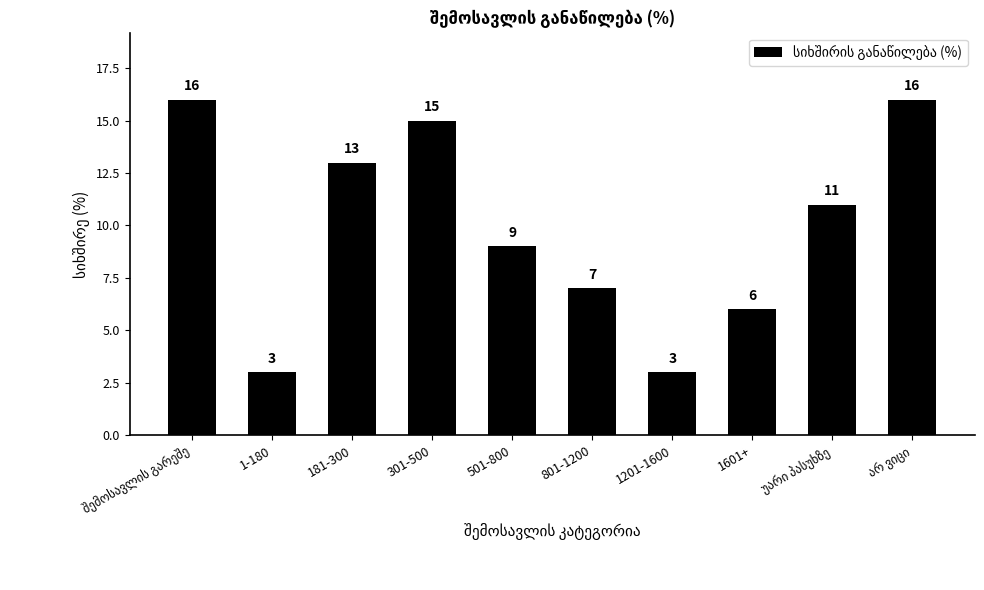

The value at 801-1200 is 7. True or false?

True